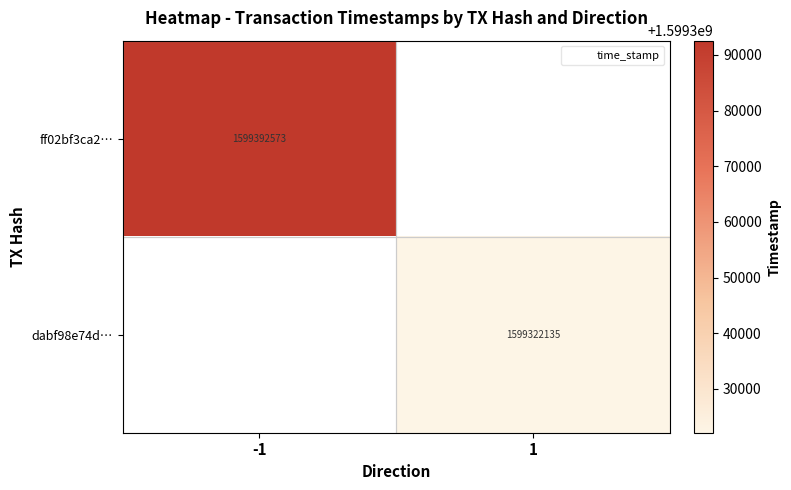

Which category has the highest value across all series?

-1